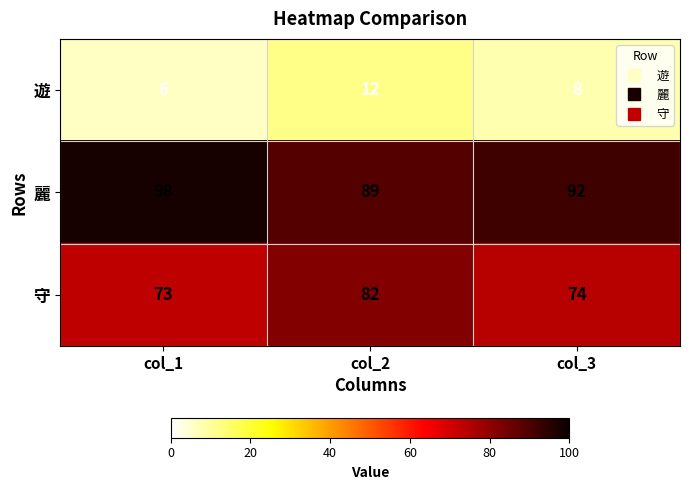

The 遊 series shows 12 at col_2. True or false?

True